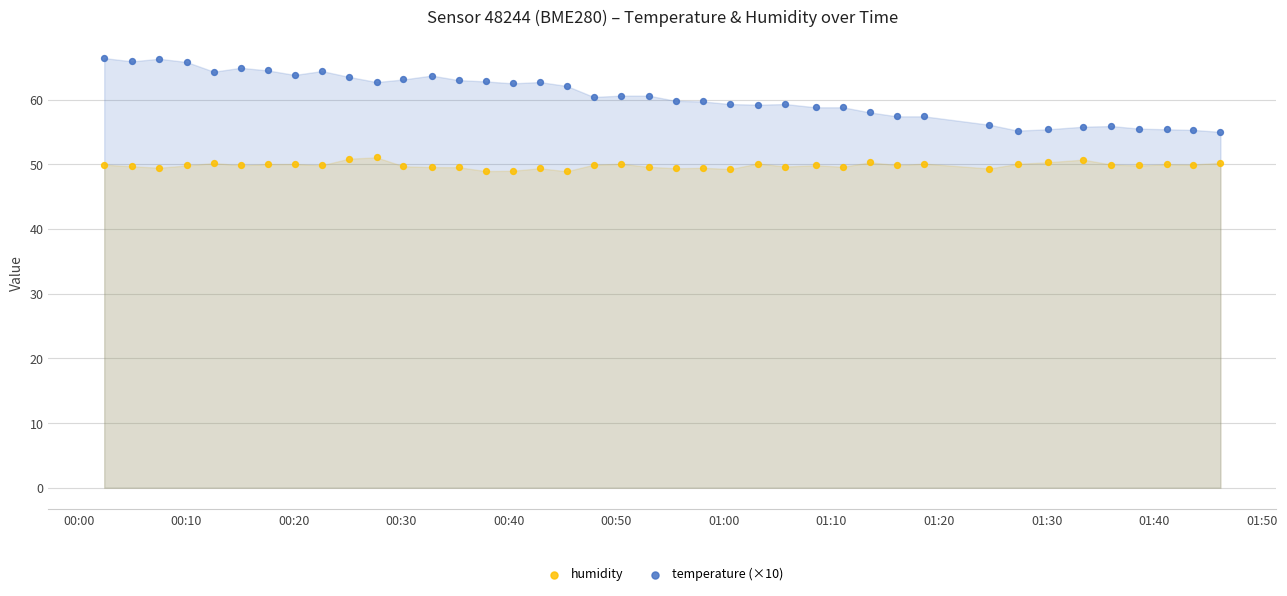

Which series reaches the maximum Y coordinate?

temperature (×10)